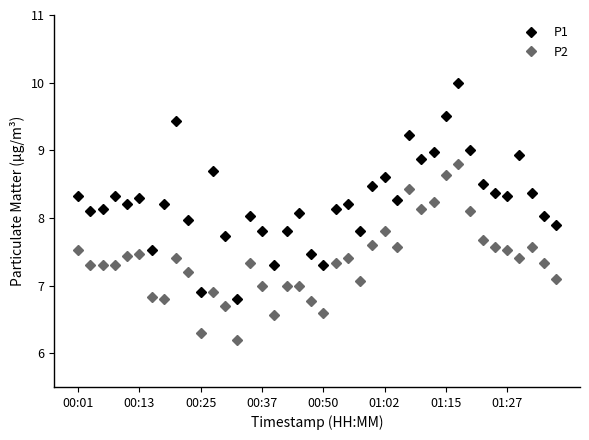

What is the sum of all P1 values?

329.9